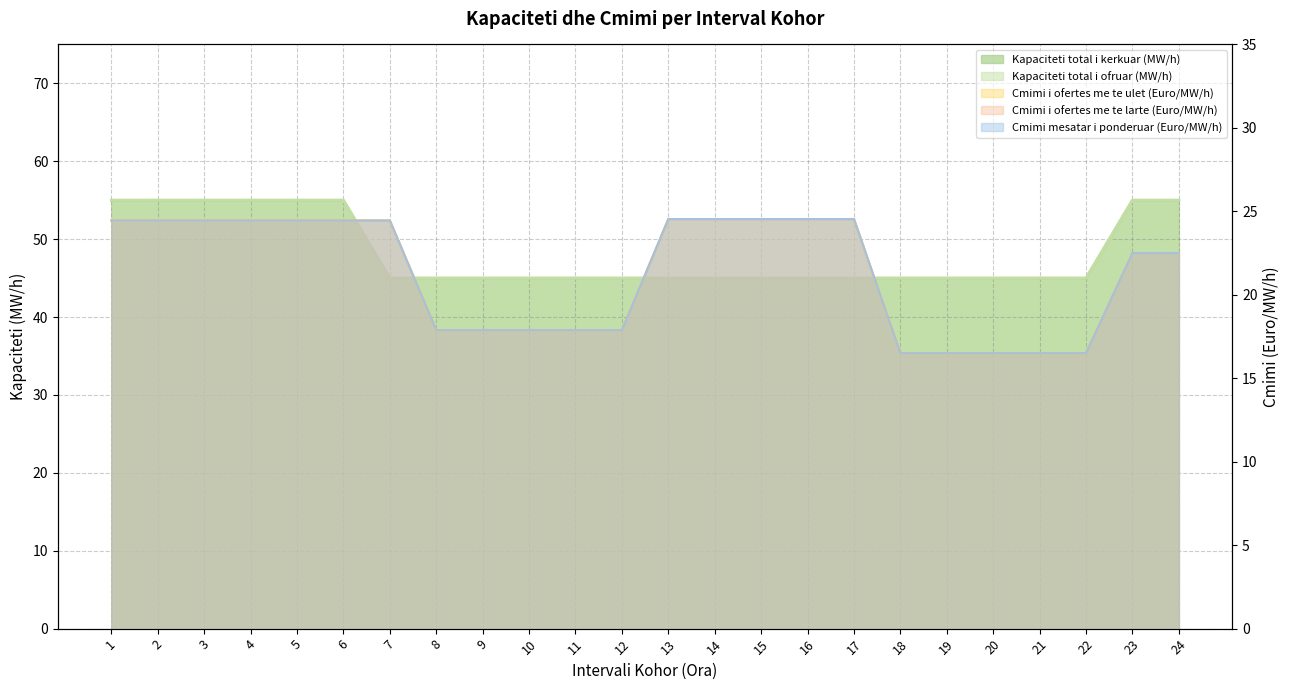

The value of Cmimi mesatar i ponderuar (Euro/MW/h) at 8 is 25.7. True or false?

False